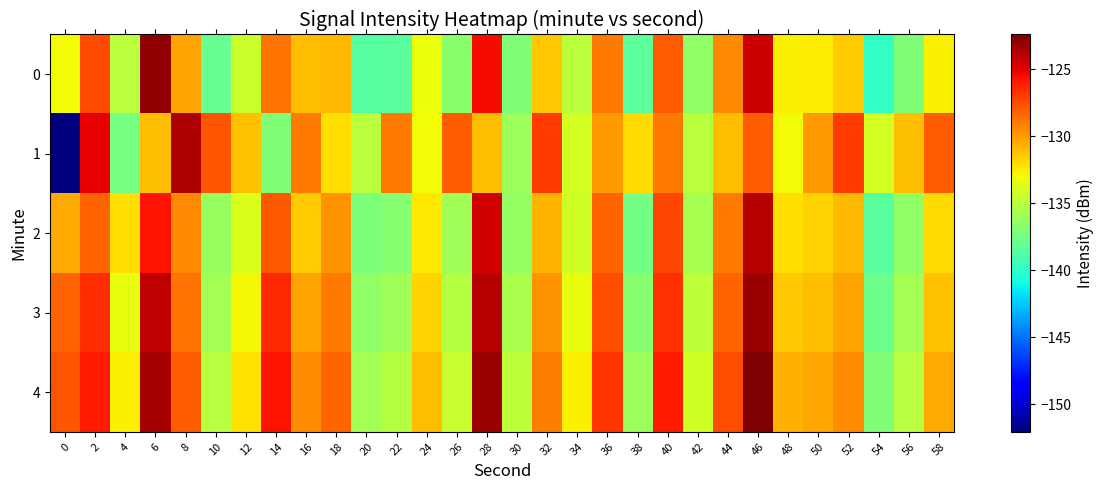

What is the difference between the highest and lowest values at 6?

8.0